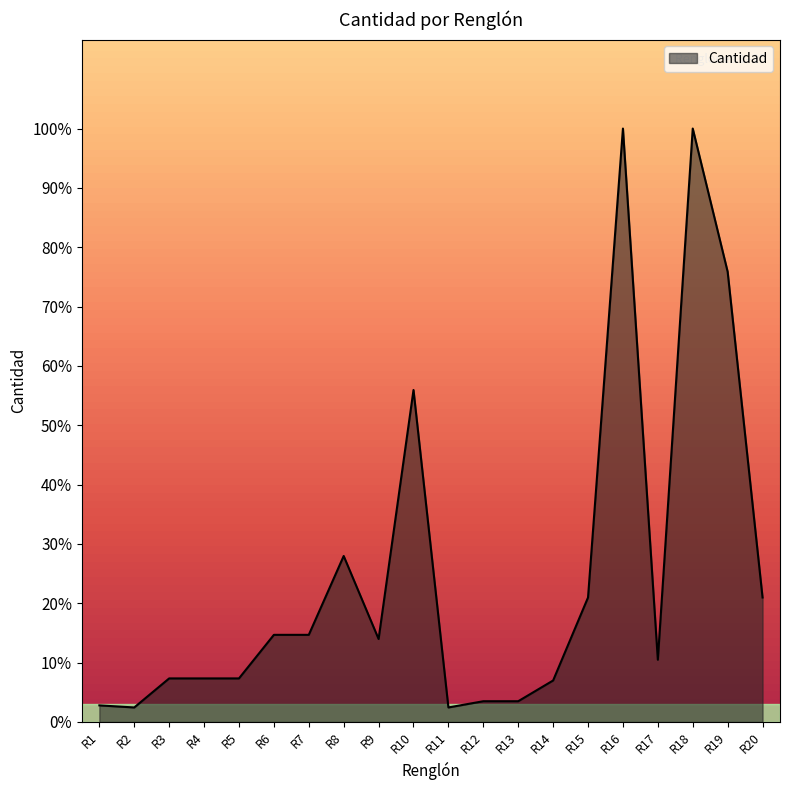

How many distinct data groups are displayed?

1